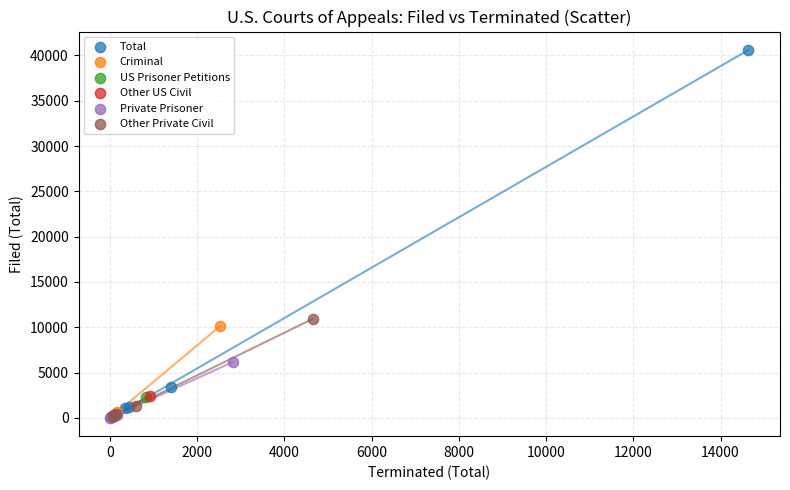

Which series has the largest Y range (max minus min)?

Total